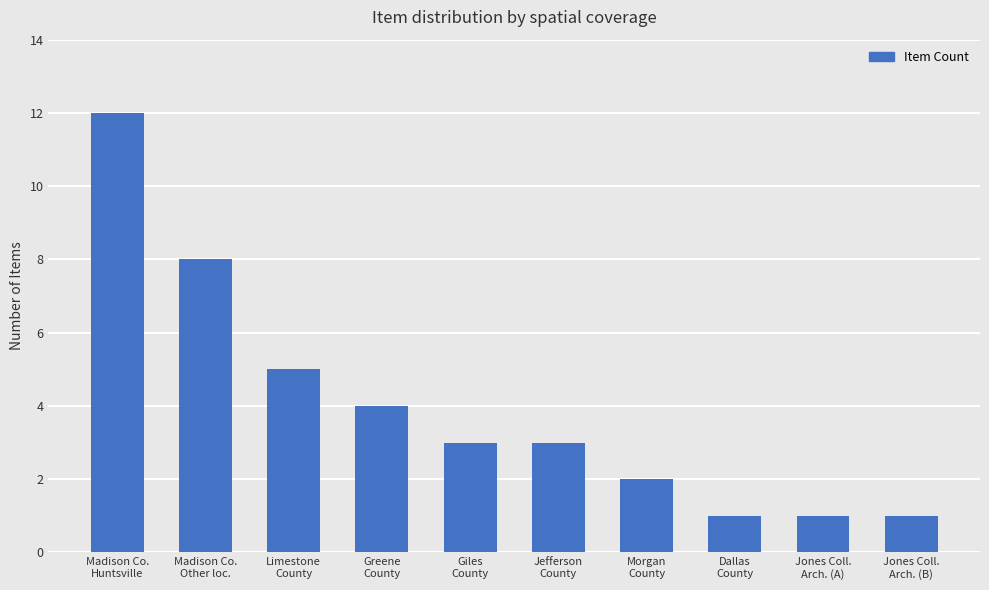

What position from the left is Dallas
County?

8